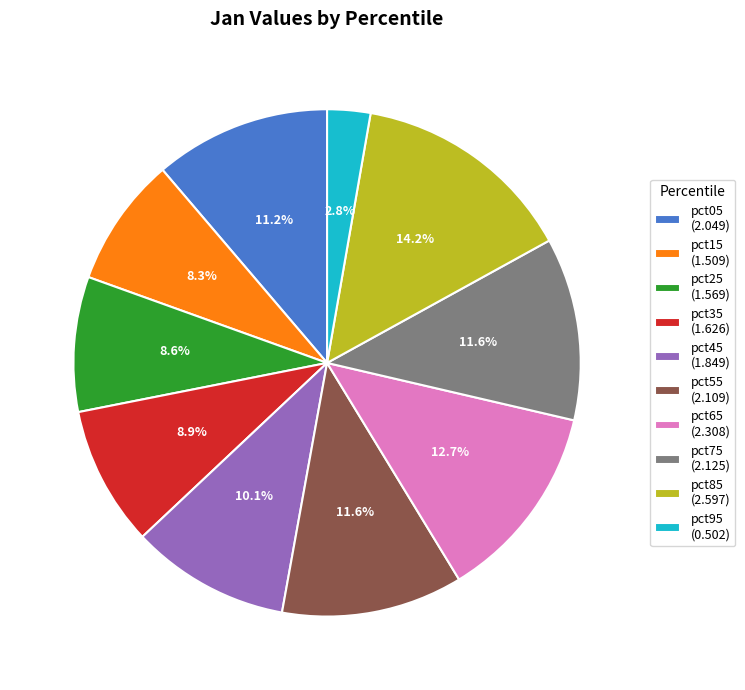

To the nearest percent, what is the difference between the largest and smallest slice percentages?

11%